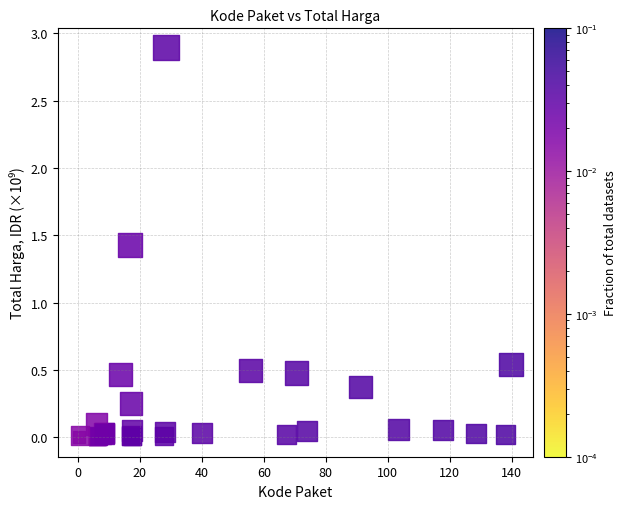

What Y value in the scatter plot is closest to 1?

1.4